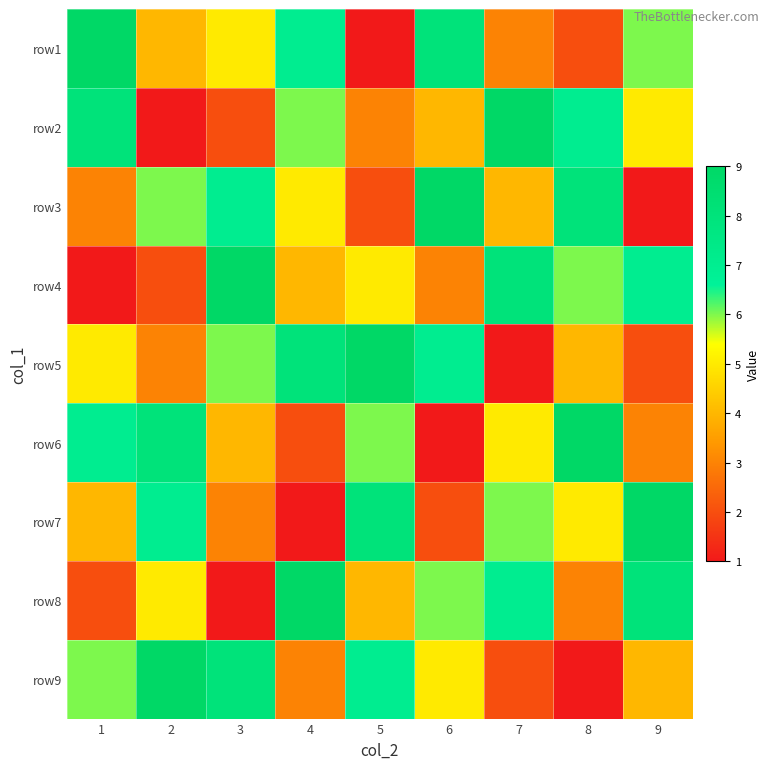

What is the total value across all series at 8?

45